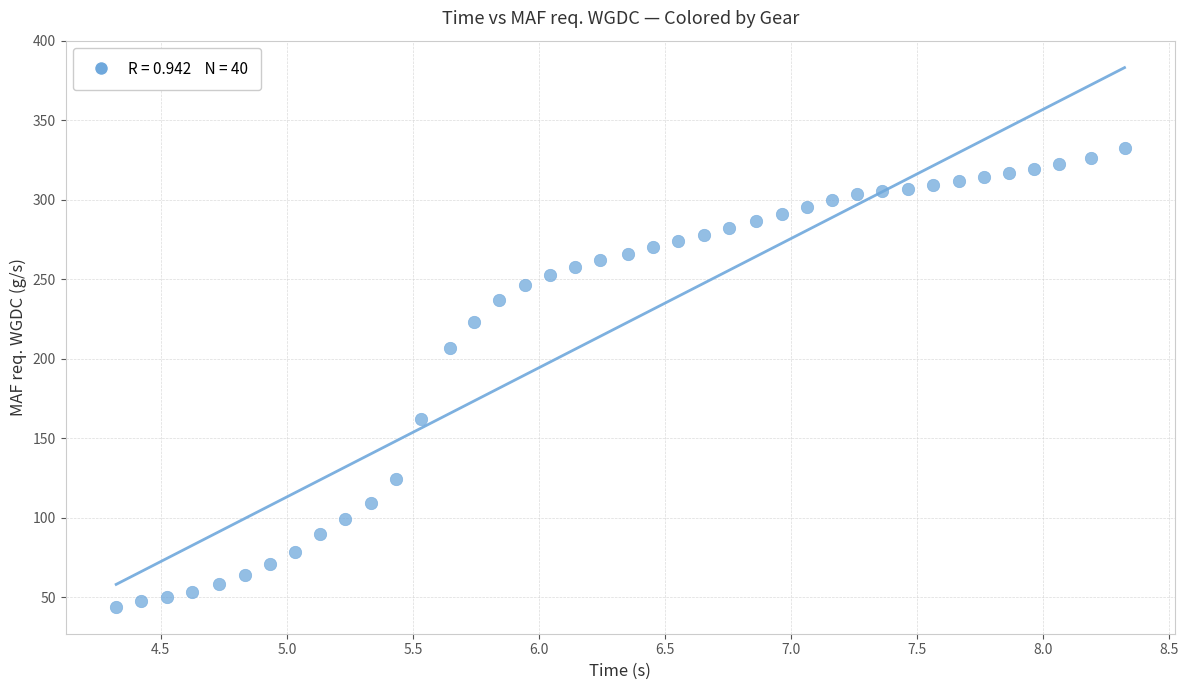

What is the range of X values (max minus min)?

4.0